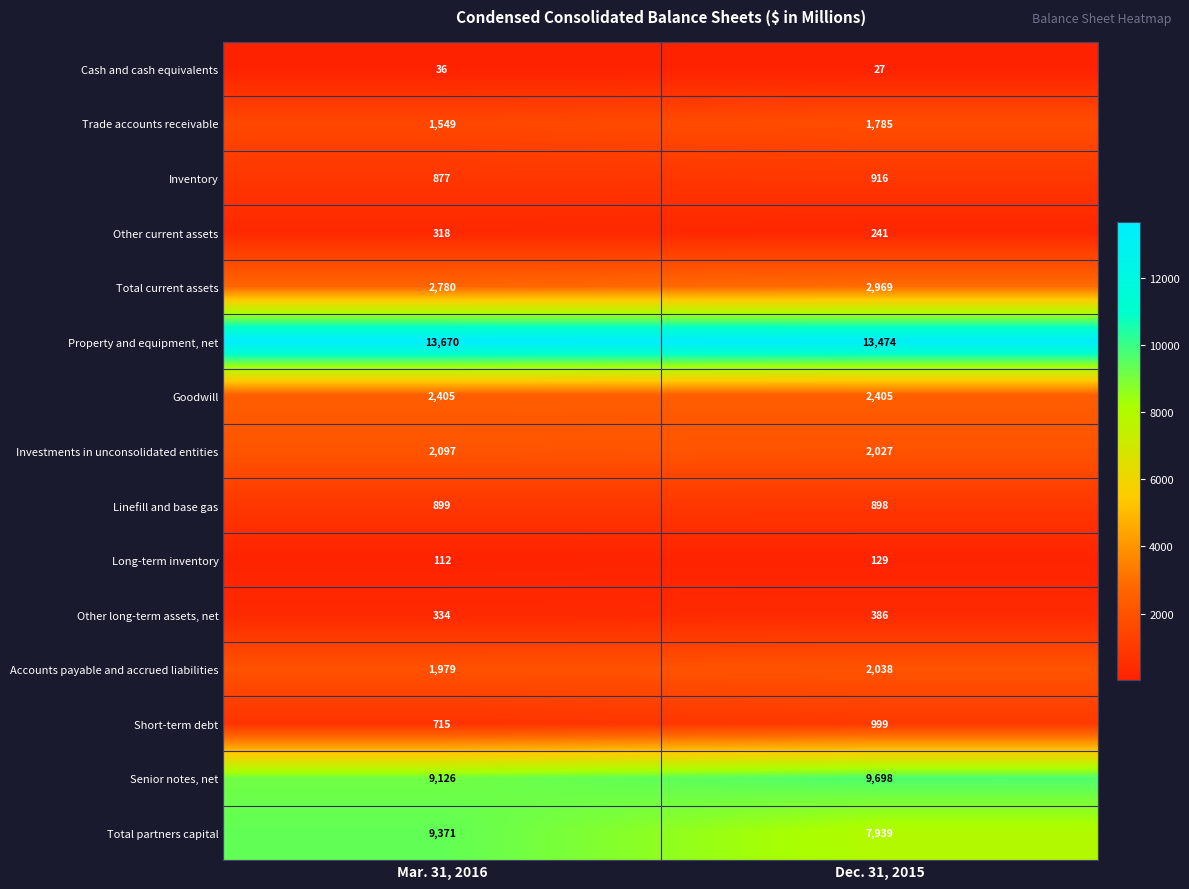

At Dec. 31, 2015, list the series in order from largest to smallest.

Property and equipment, net, Senior notes, net, Total partners capital, Total current assets, Goodwill, Accounts payable and accrued liabilities, Investments in unconsolidated entities, Trade accounts receivable, Short-term debt, Inventory, Linefill and base gas, Other long-term assets, net, Other current assets, Long-term inventory, Cash and cash equivalents